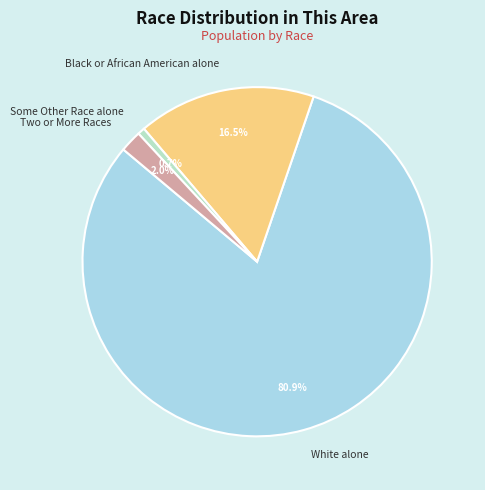

What is the majority slice?

White alone